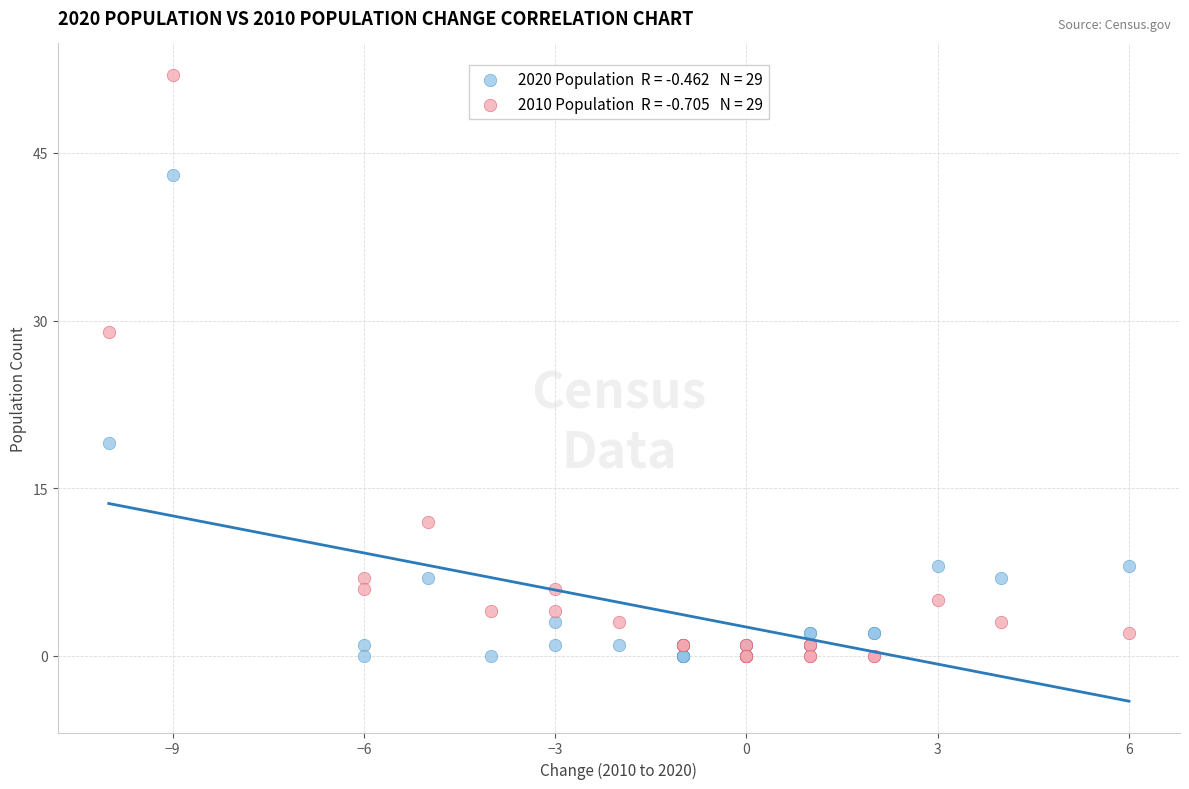

Across all series, what Y value is closest to 26?

29